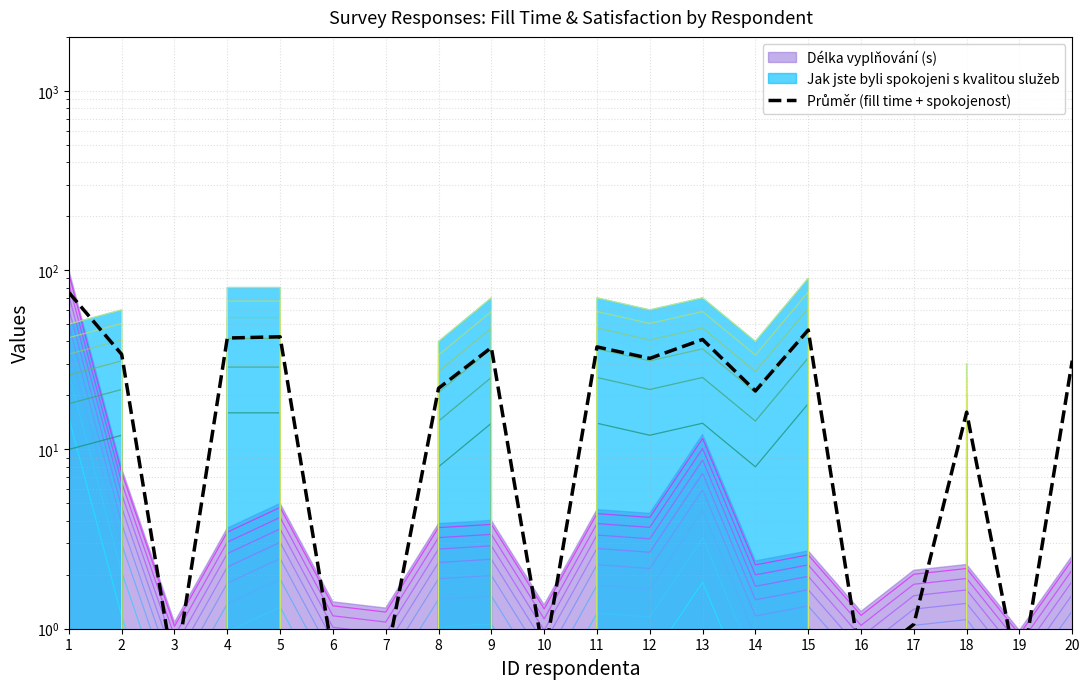

What is the minimum value shown in the chart?

0.5